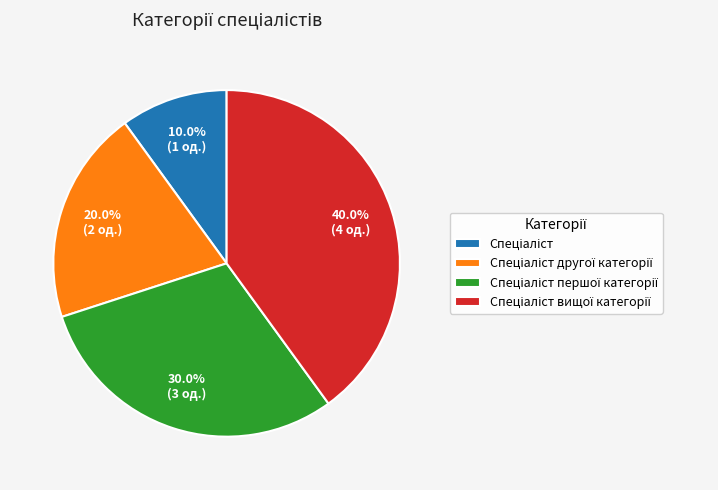

Is there any slice that represents more than half of the pie?

No